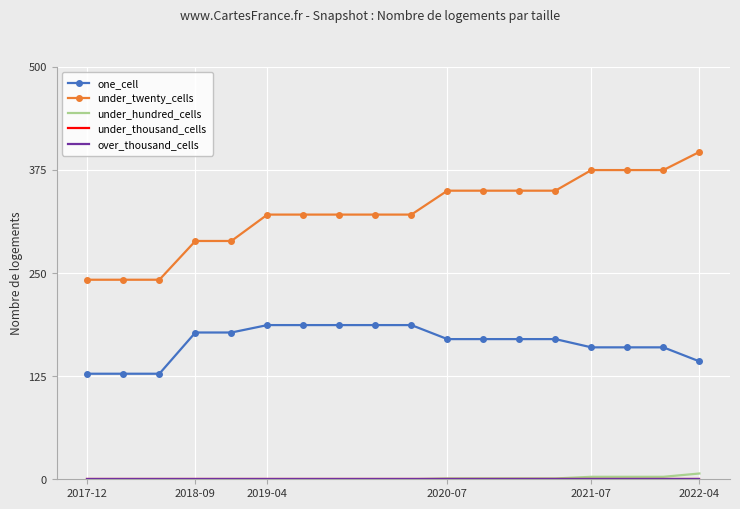

True or false: under_thousand_cells and over_thousand_cells intersect in this chart.

False